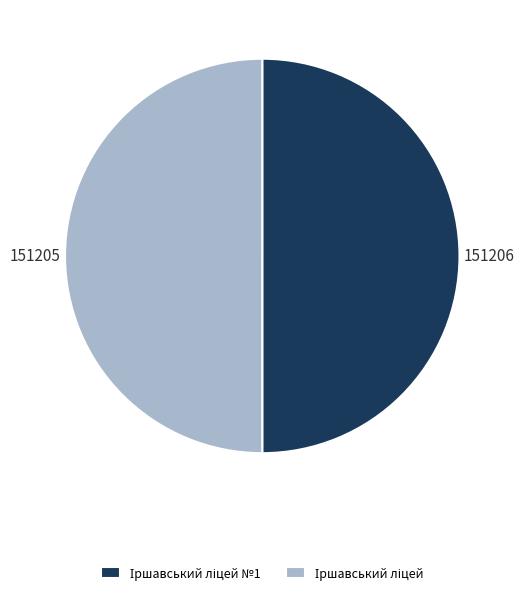

How many segments does this pie chart have?

2